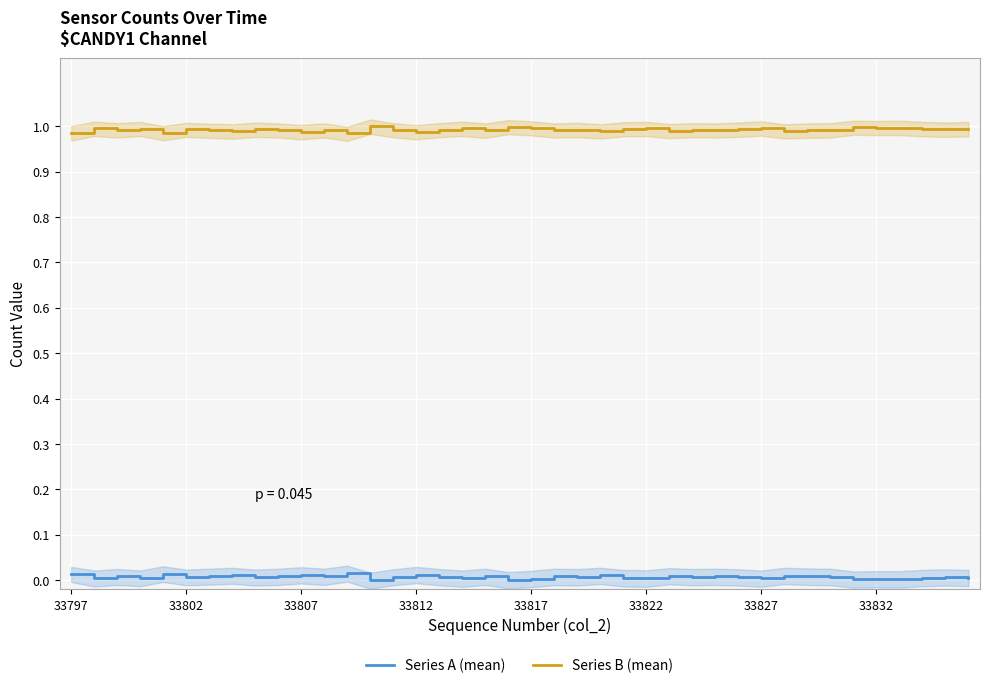

Which series changed the most between 27 and 32?

Series B (mean)